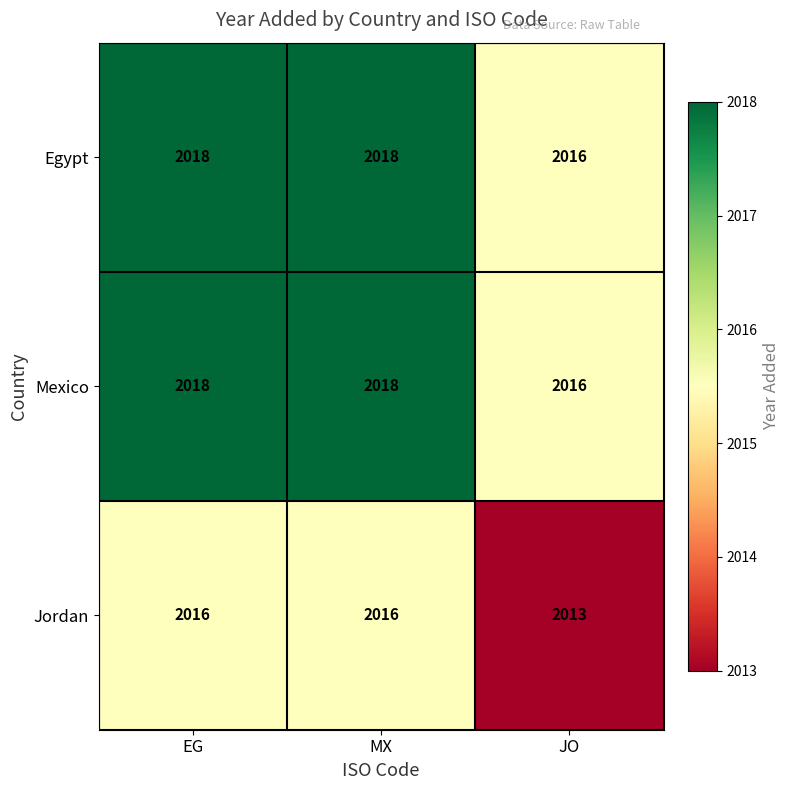

Read the Jordan value at EG.

2016